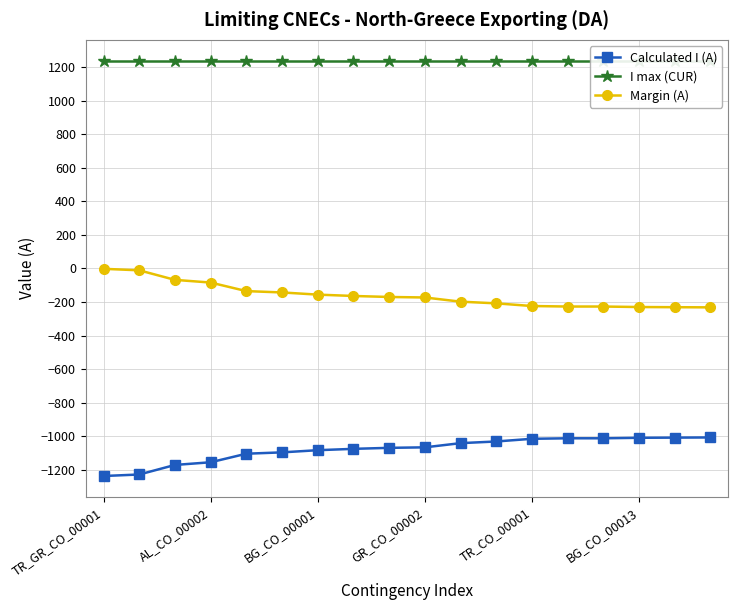

What are all the series names shown in the legend?

Calculated I (A), I max (CUR), Margin (A)